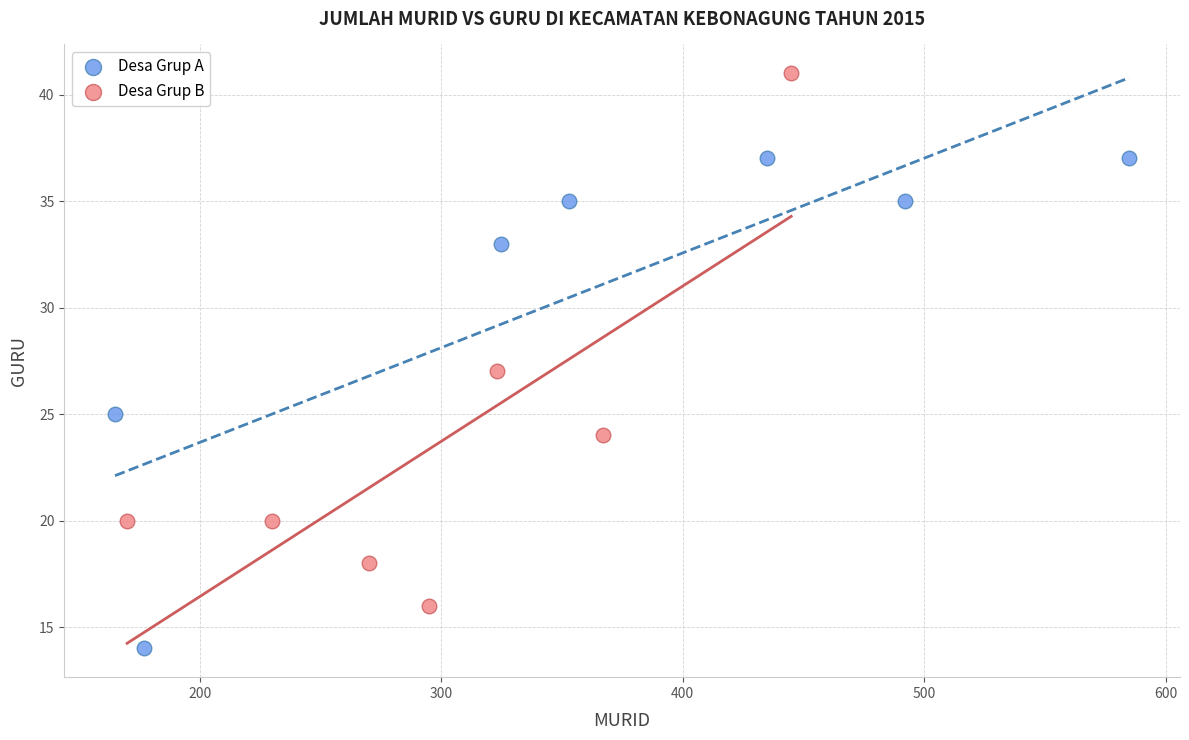

Which series reaches the maximum Y coordinate?

Desa Grup B